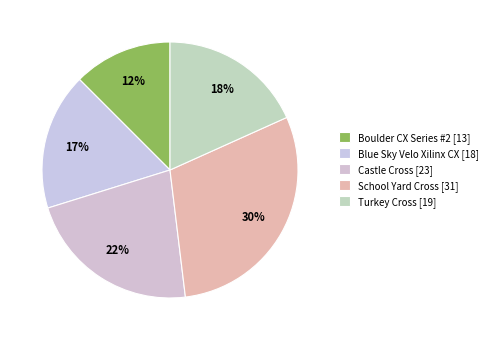

What is the ratio of the value at Blue Sky Velo Xilinx CX to the value at Castle Cross?

0.8